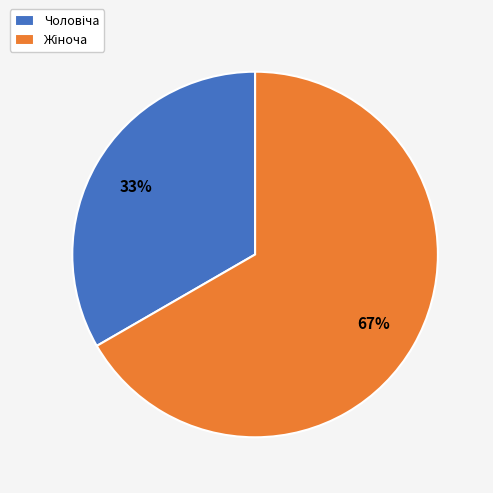

Is there any slice that represents more than half of the pie?

Yes